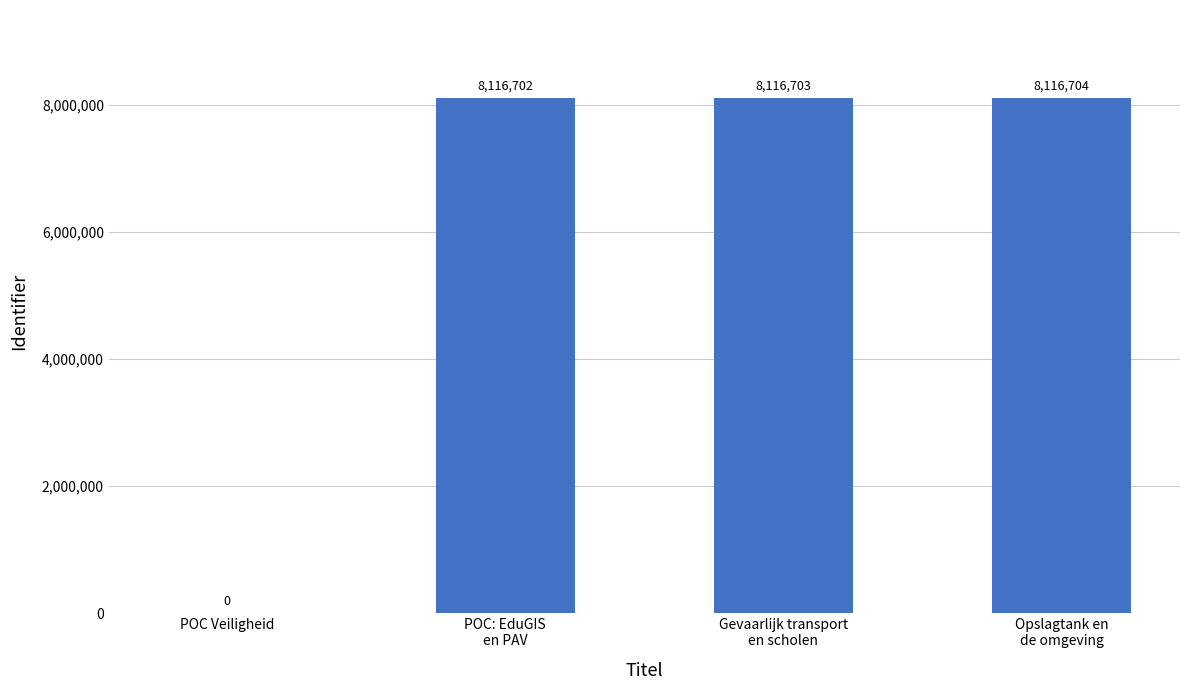

What is the greatest value displayed?

8116704